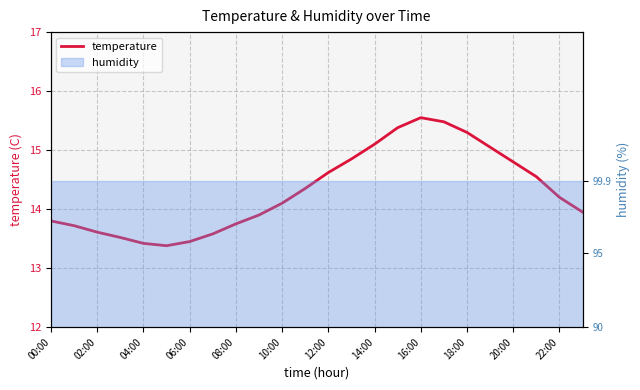

Is it true that the value at 13 is 21.8?

False